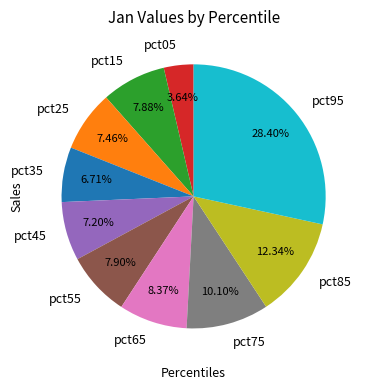

To the nearest percent, what percentage of the pie is pct55?

8%